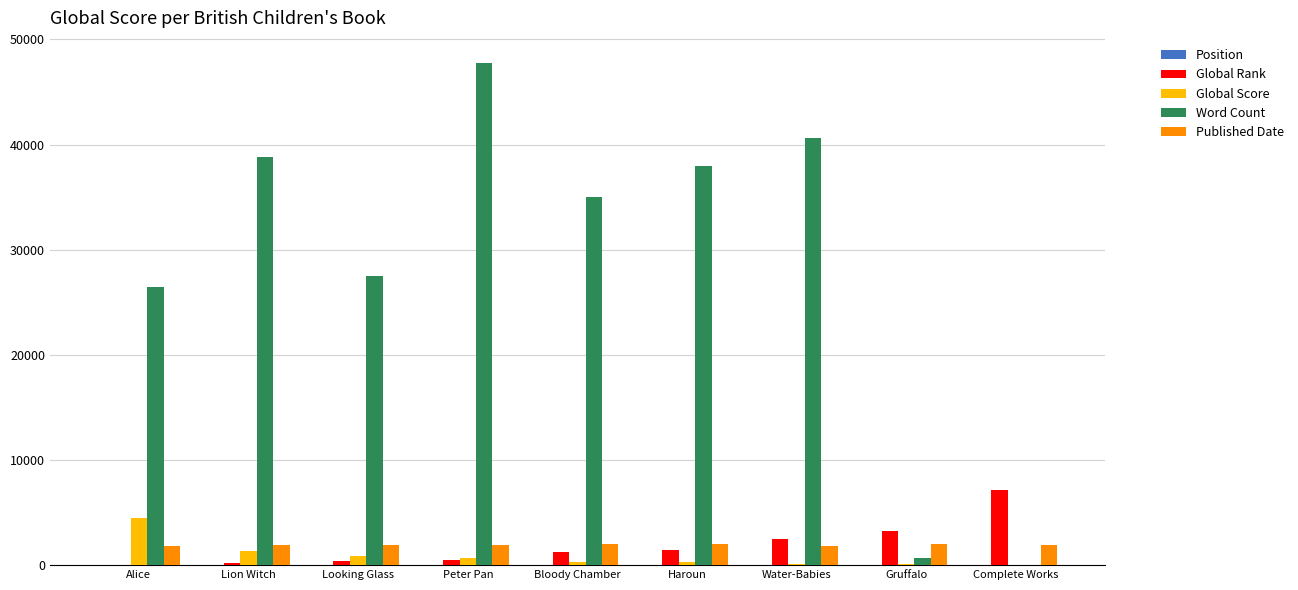

The Published Date series shows 1990 at Haroun. True or false?

True